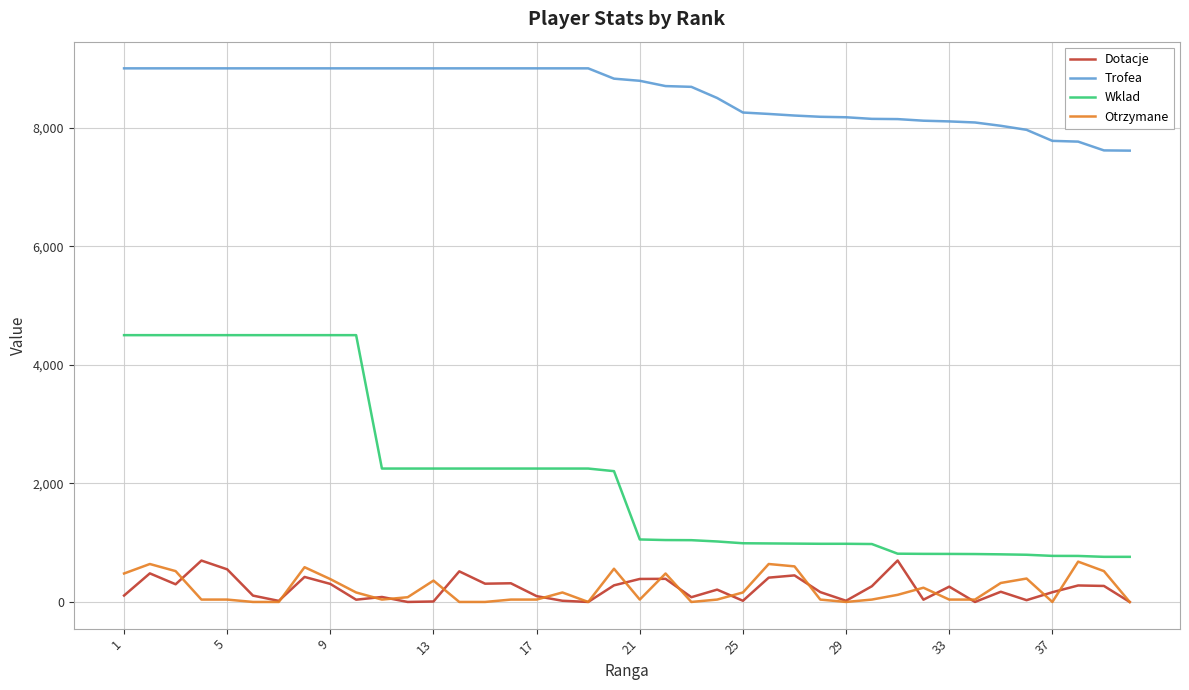

Which series has the largest total across all categories?

Trofea